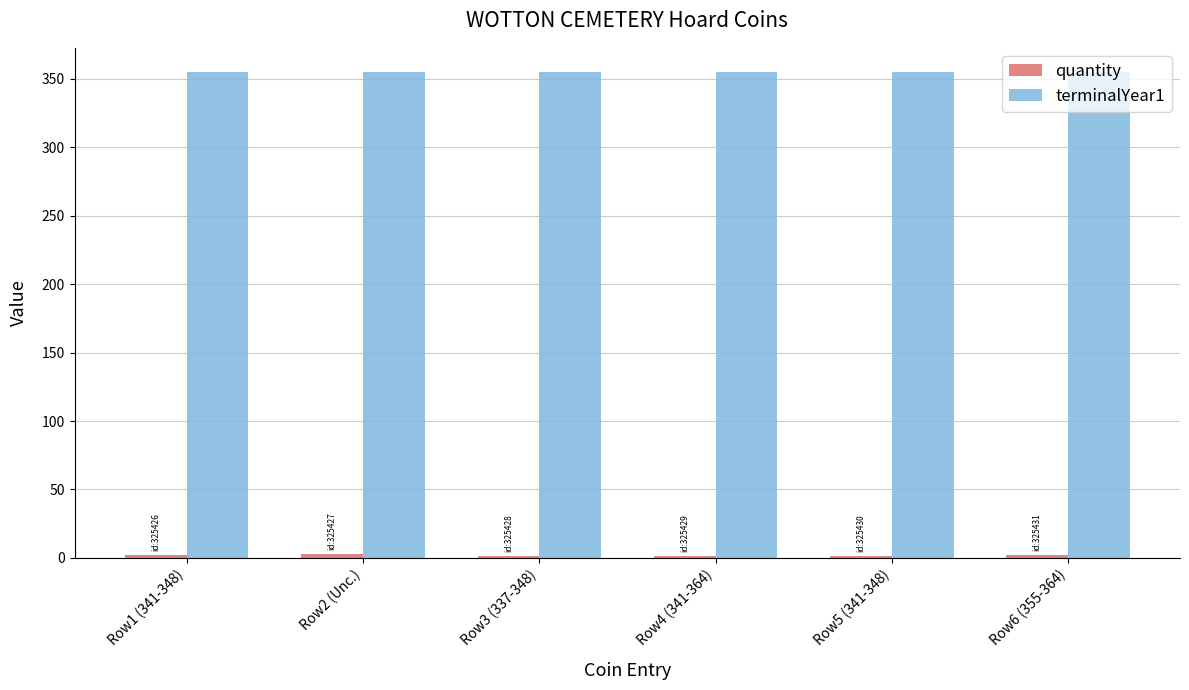

The value of terminalYear1 at Row4 (341-364) is 355. True or false?

True